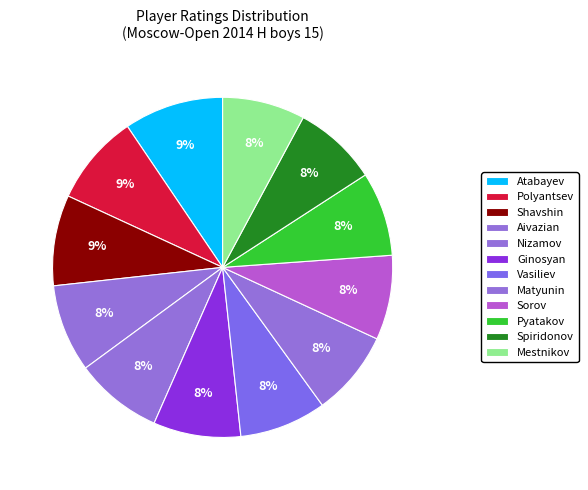

How many segments does this pie chart have?

12